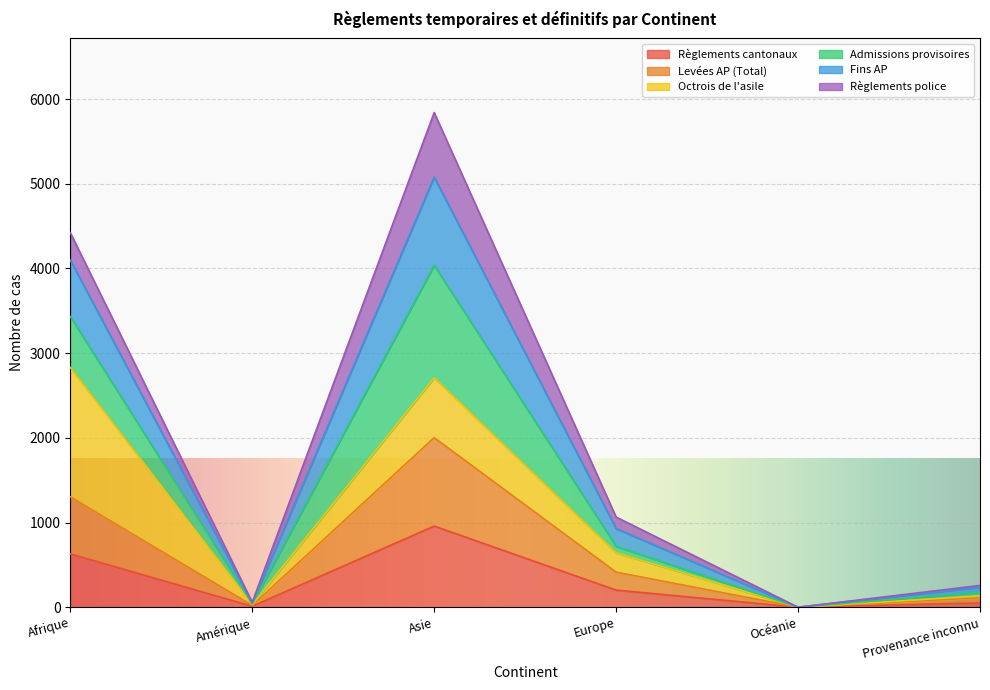

Rank the series at Océanie from lowest to highest value.

Règlements cantonaux, Levées AP (Total), Fins AP